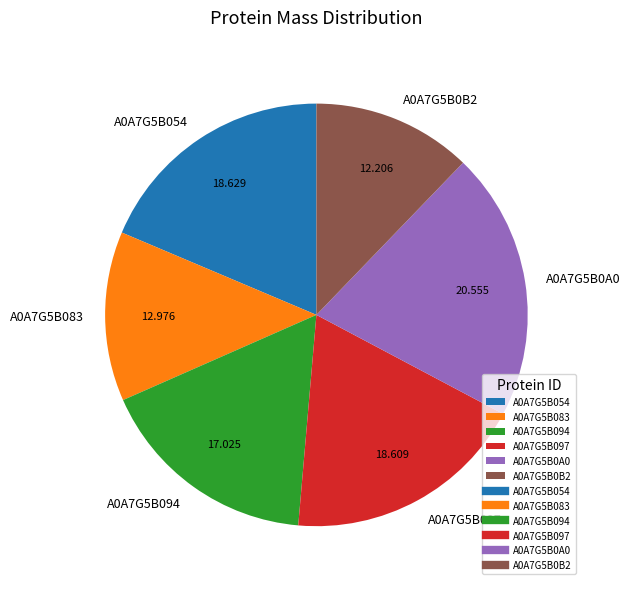

True or false: A0A7G5B083 accounts for 6% of the total.

False